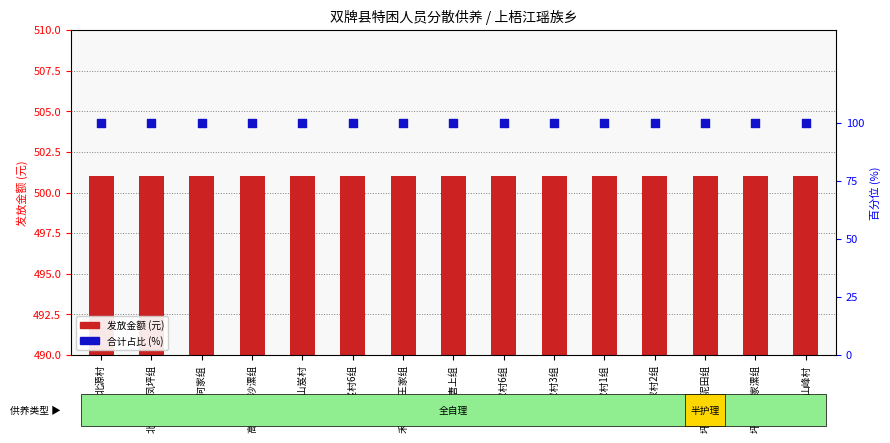

What are all the series names shown in the legend?

发放金额, 合计占比 (%)